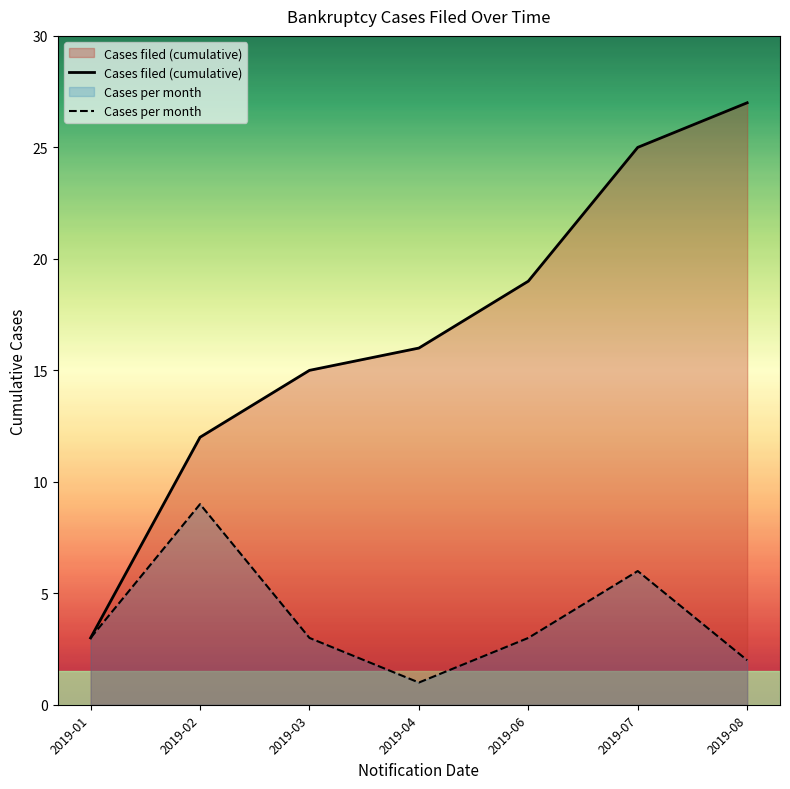

The Cases per month series shows 6 at 2019-07. True or false?

True